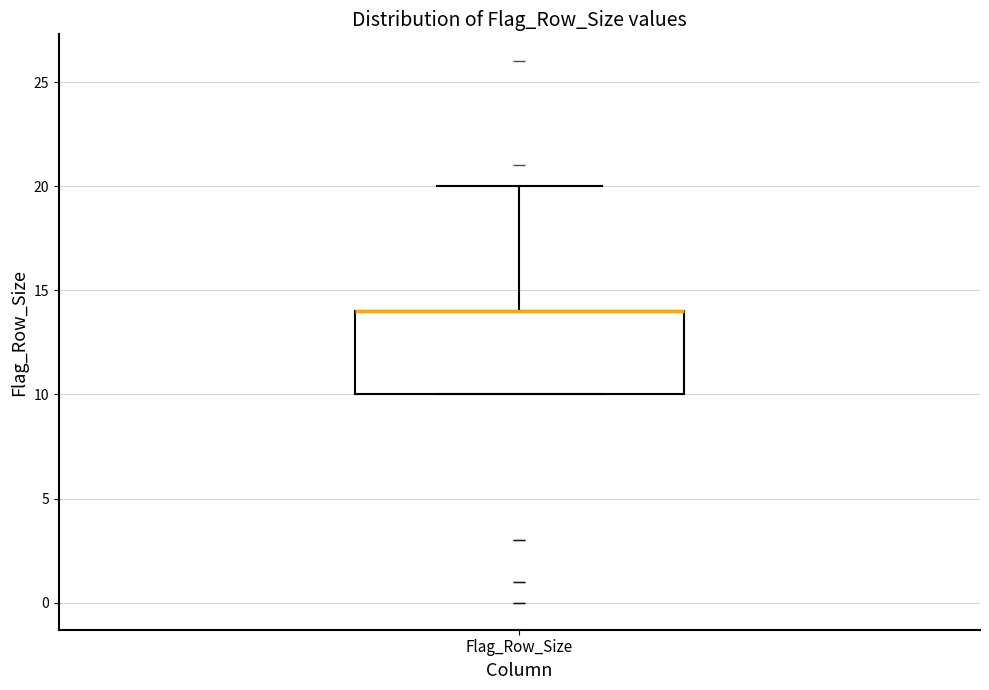

Read this box plot against the y-axis: the position of the median line, the range covered by the box, and the ends of both whiskers. The values are not printed on the chart, so give them approximately, as read against the axis.

median 14 (drawn on the box's upper edge), box 10 to 14, whiskers 10 to 20